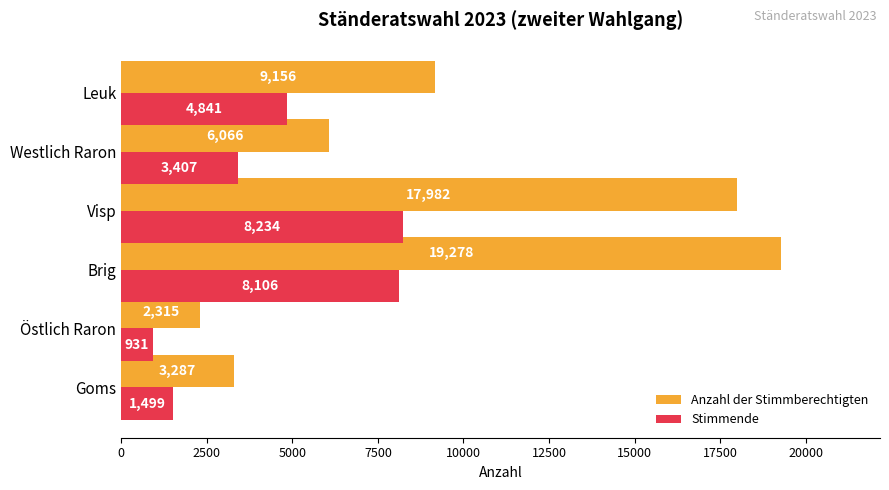

What is the difference between the highest and lowest values at Leuk?

4315